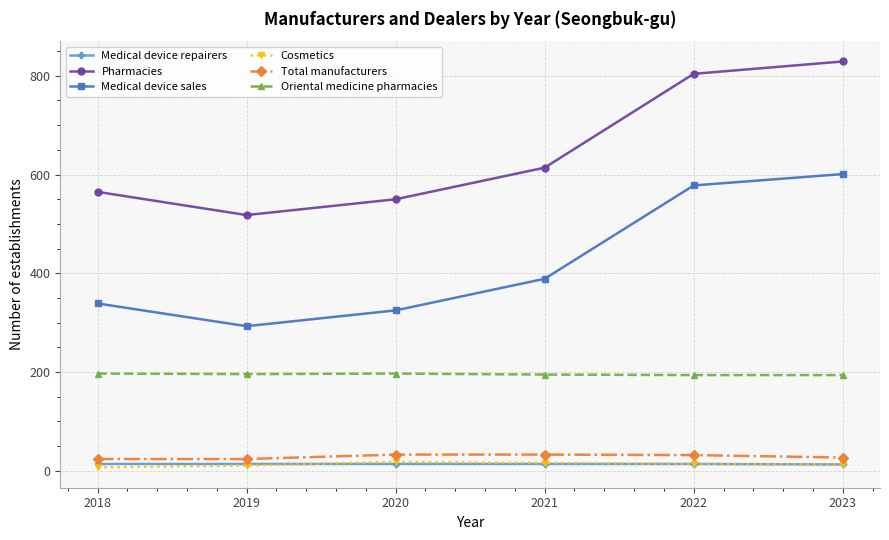

Count the Cosmetics values in the range 11 to 16.

4